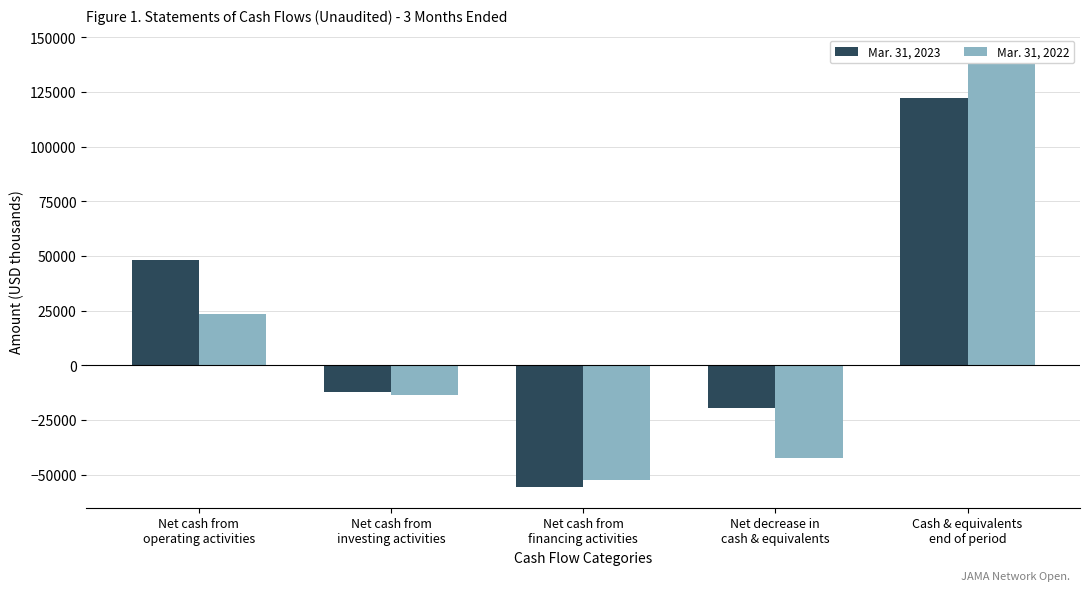

What is the difference between the second highest and second lowest values in the Mar. 31, 2022 series?

65950